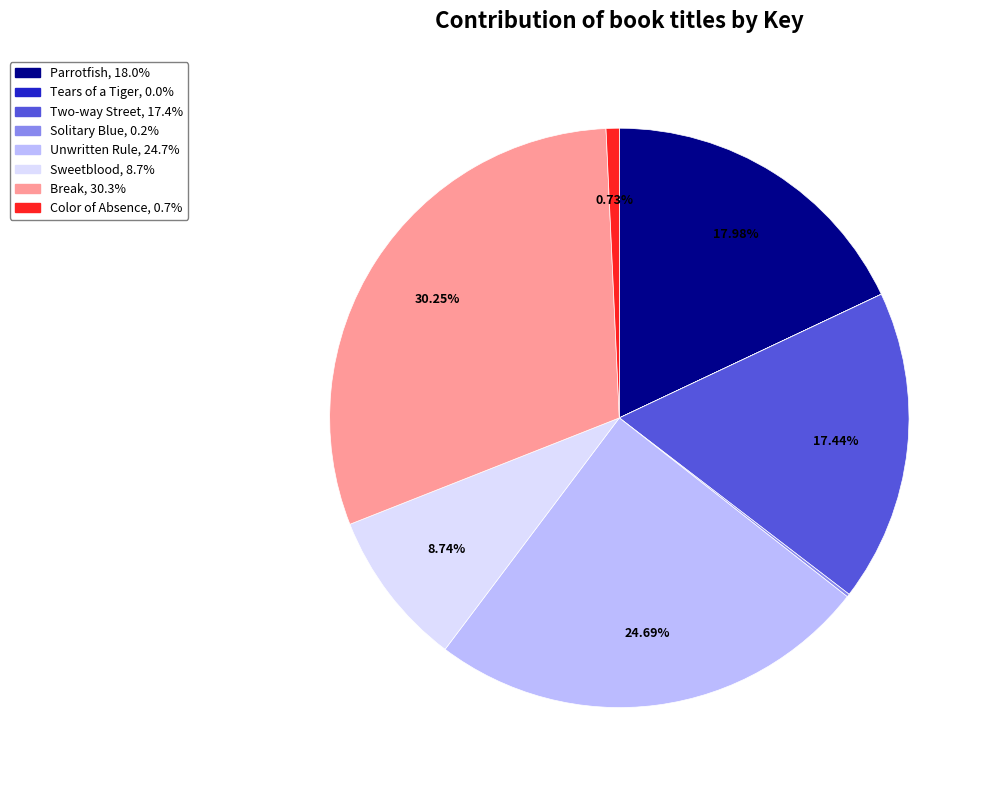

What is the total percentage of Sweetblood and Unwritten Rule?

33.4%